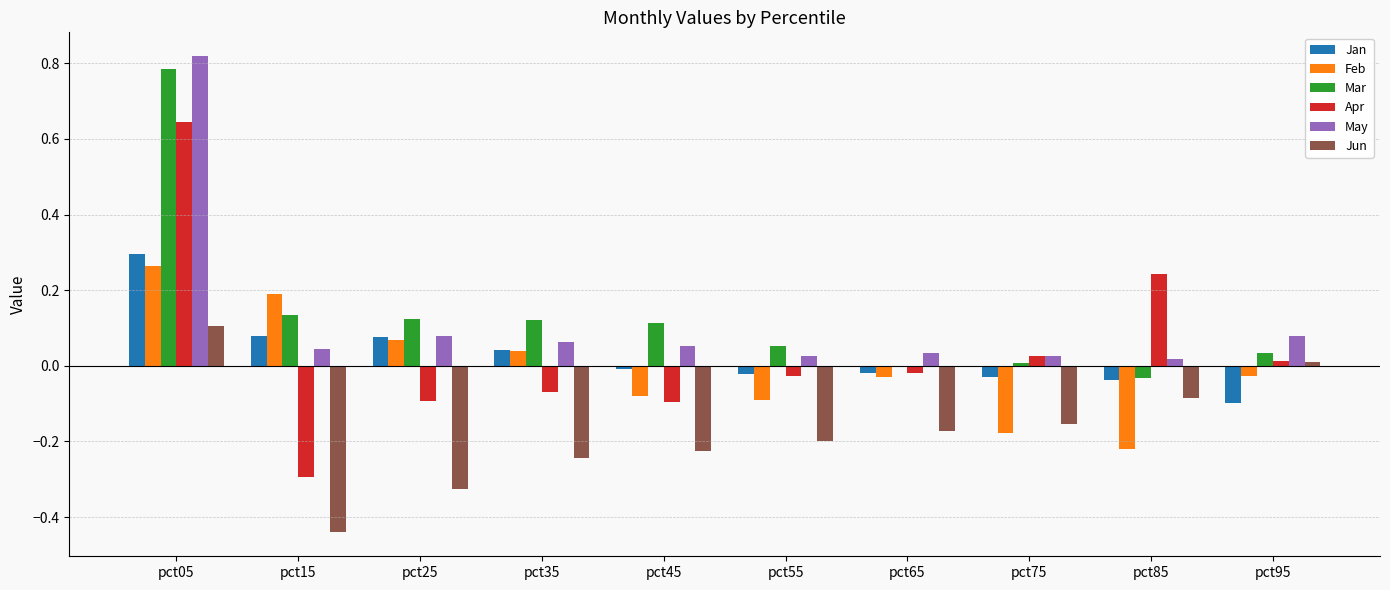

What is the spread (max minus min) of values at pct85?

0.5